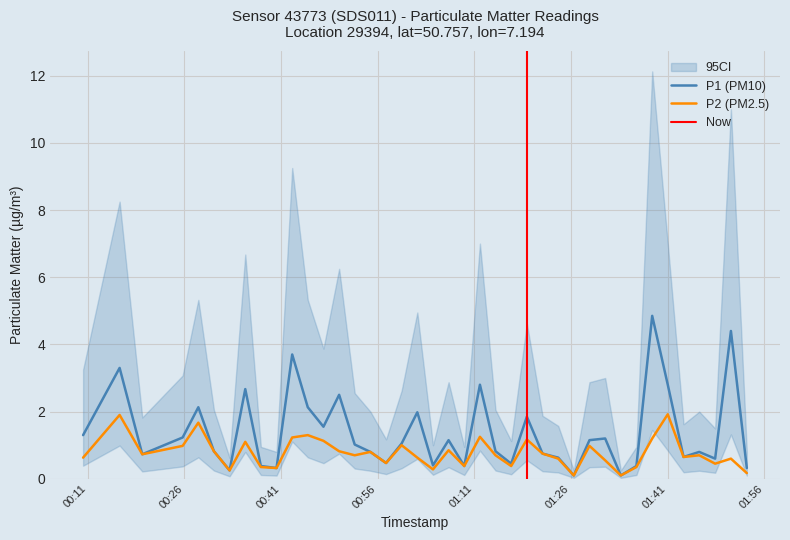

Reading left to right, extract all data points from this chart.

P1: 1.3	3.3	0.7	1.2	2.1	0.8	0.2	2.7	0.4	0.3	3.7	2.1	1.6	2.5	1.0	0.8	0.5	1.1	2.0	0.4	1.1	0.4	2.8	0.8	0.5	1.9	0.8	0.6	0.1	1.1	1.2	0.1	0.4	4.8	2.8	0.7	0.8	0.6	4.4	0.3
P2: 0.6	1.9	0.7	1.0	1.7	0.8	0.2	1.1	0.3	0.3	1.2	1.3	1.1	0.8	0.7	0.8	0.5	1.0	0.6	0.3	0.8	0.4	1.2	0.7	0.4	1.2	0.8	0.6	0.1	1.0	0.6	0.1	0.3	1.2	1.9	0.7	0.7	0.5	0.6	0.2